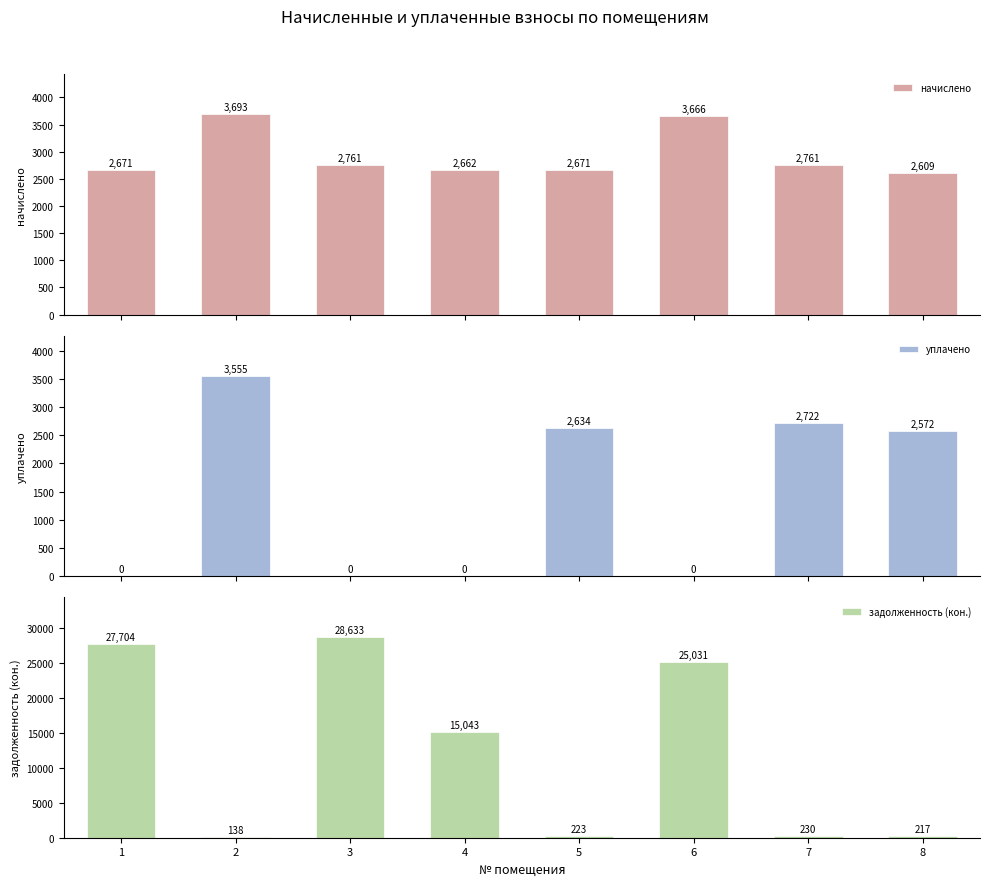

What value does the начислено series have at 5?

2671.3